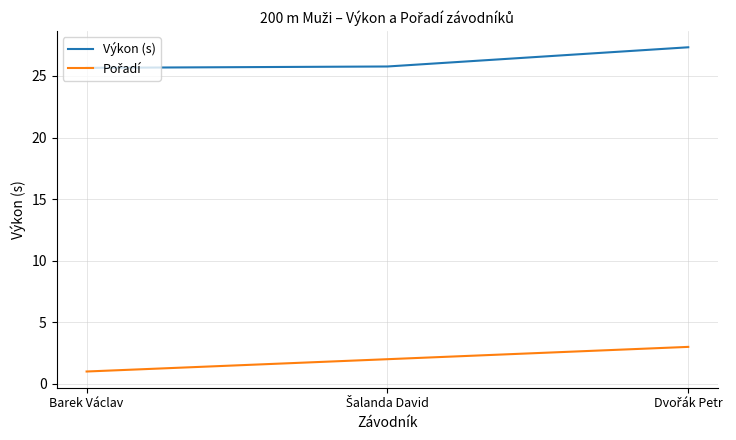

Which series has the largest total across all categories?

Výkon (s)